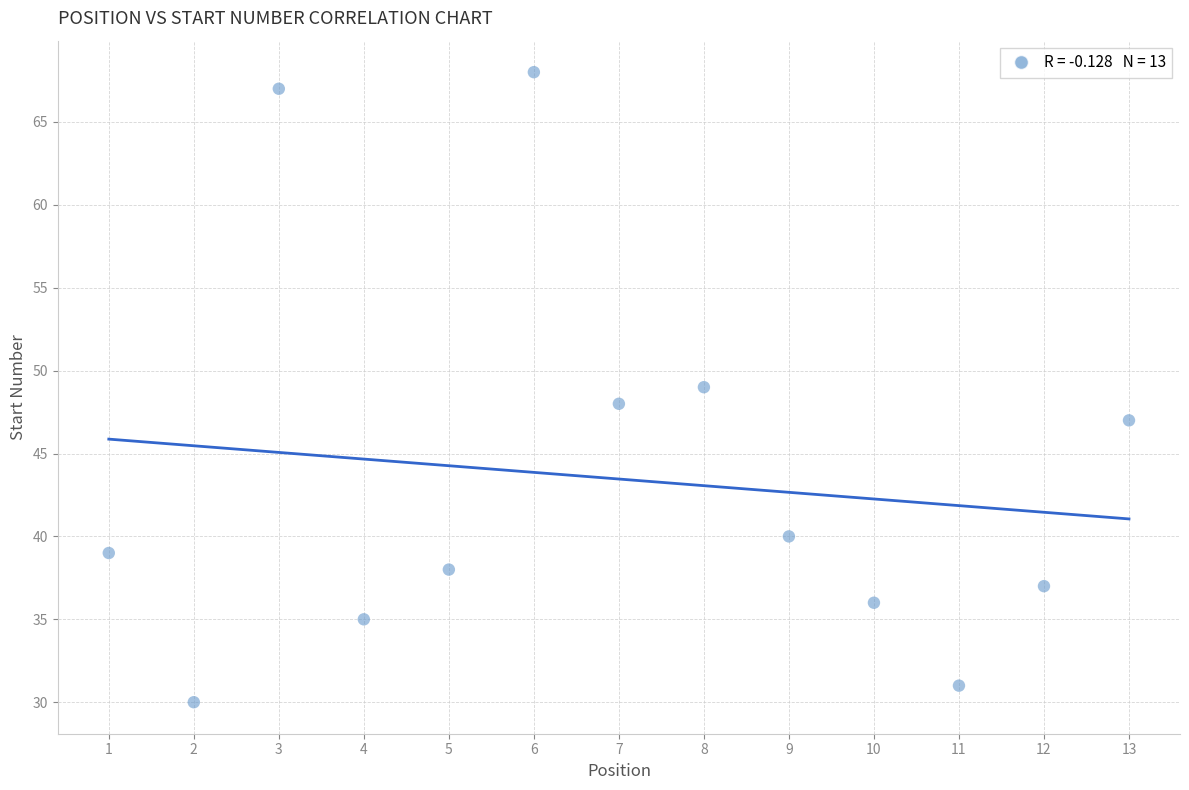

What is the range of Y values (max minus min)?

38